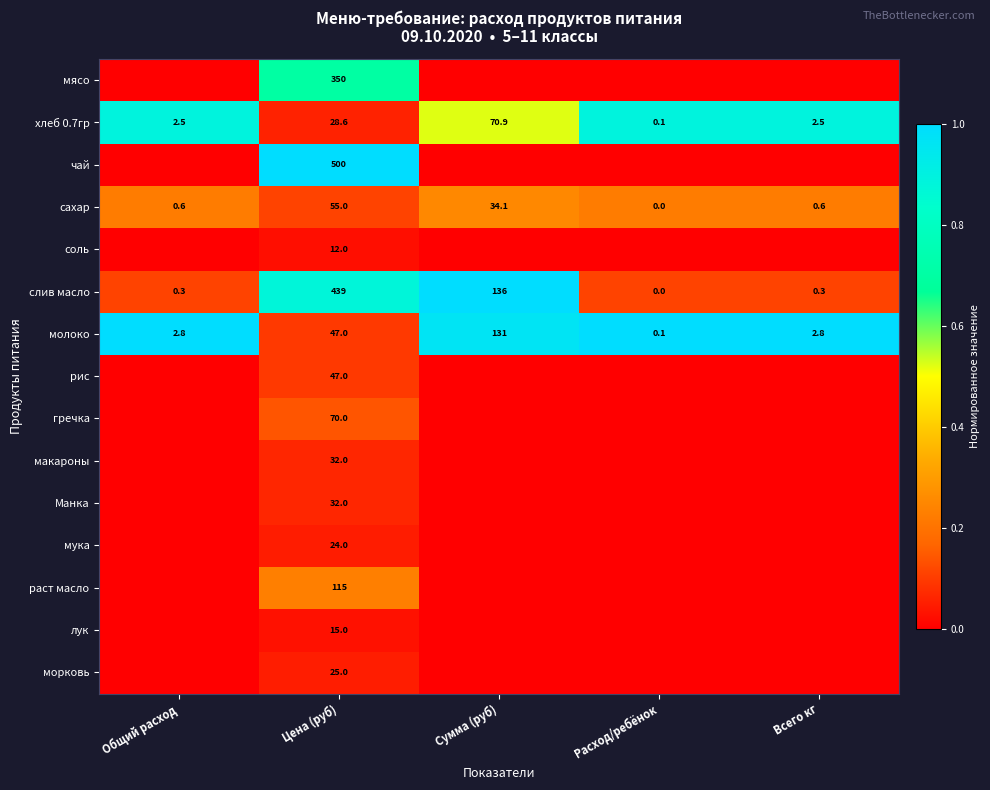

Is it true that раст масло equals 175.9 at Цена (руб)?

False